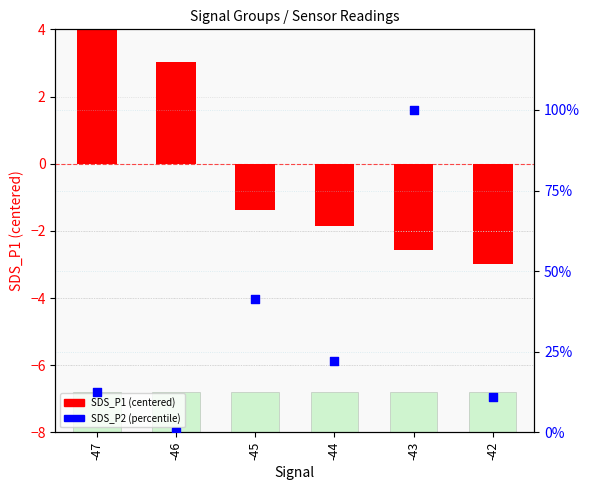

Which series has the largest total across all categories?

SDS_P2 (percentile)